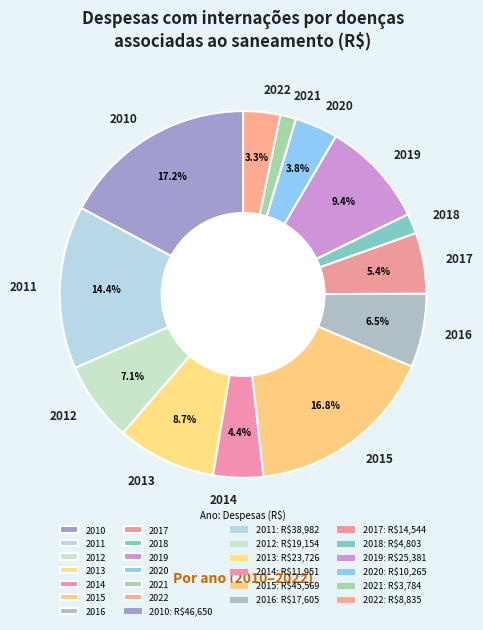

How many slices are in this pie chart?

13